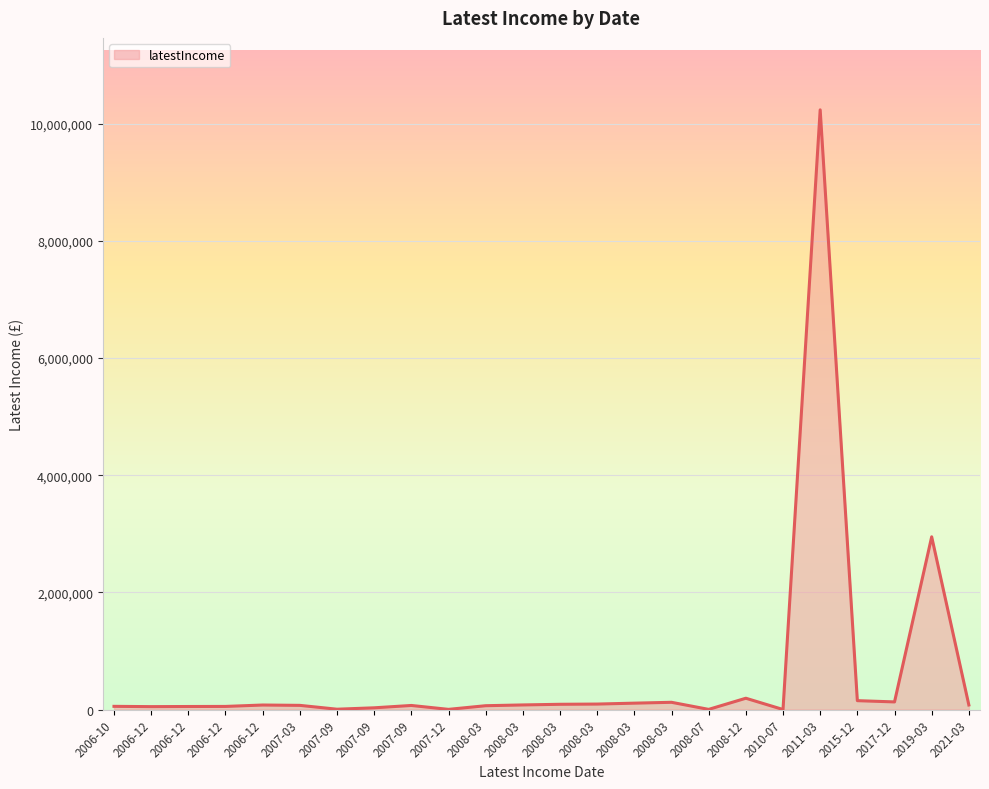

How many lines are shown in the chart?

1